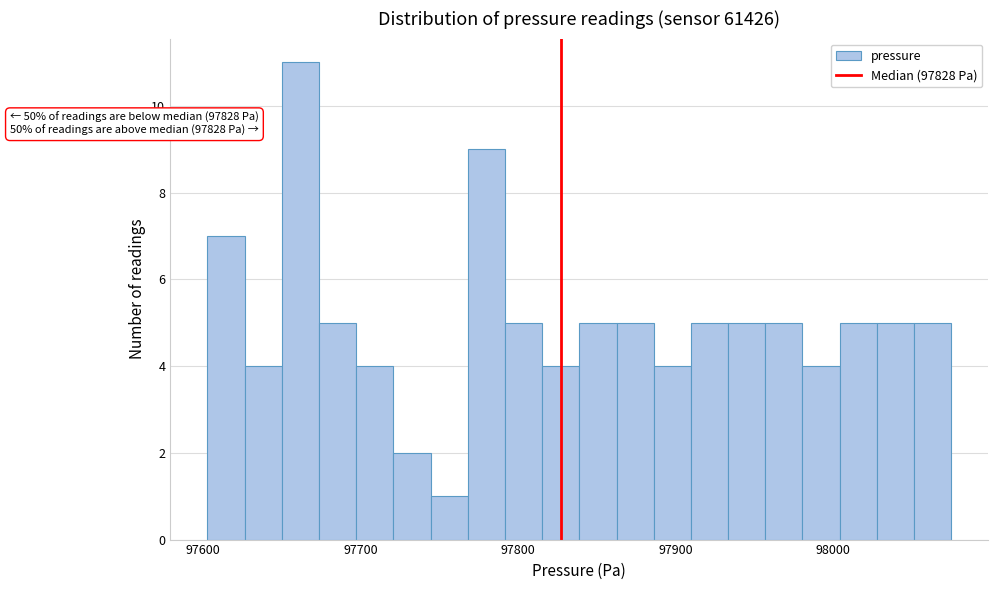

Read against the x-axis, roughly where is the centre of the tallest bar?

97660